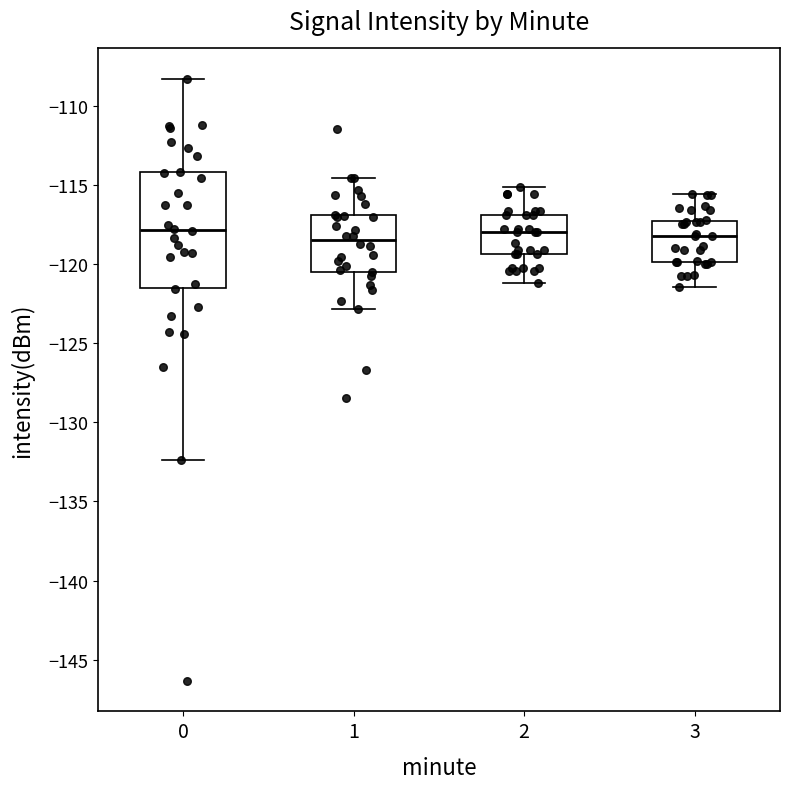

Where is the upper edge of the box at x = 1 on the y-axis? The values are not printed on the chart, so give them approximately, as read against the axis.

-117.0